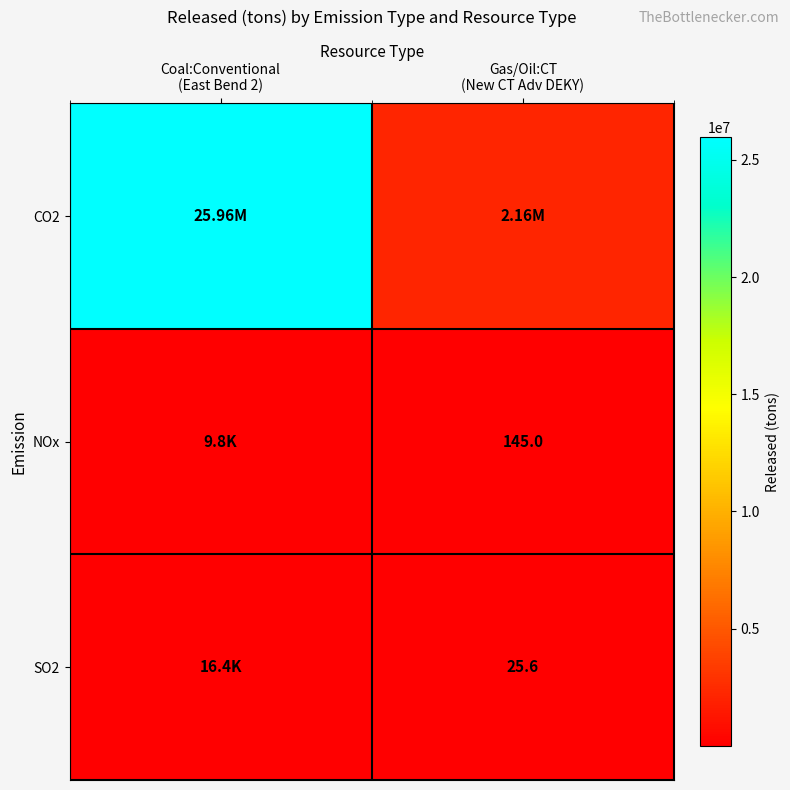

What is the lowest value of the SO2 series?

25.6